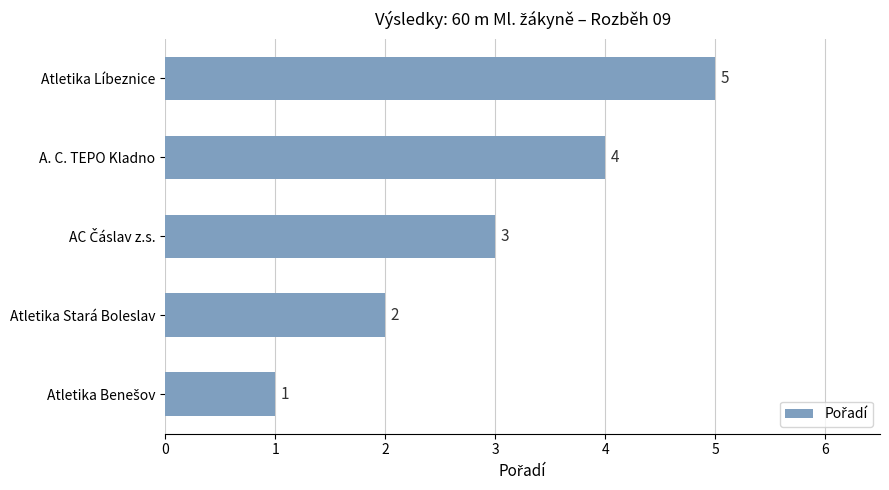

Count the number of data series in this chart.

1